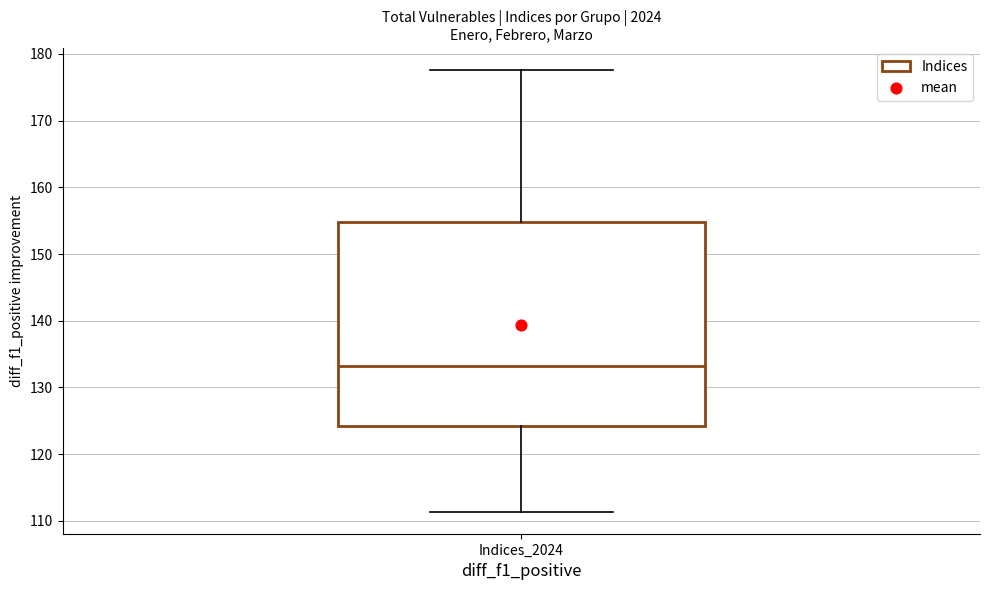

Transcribe this box plot: give where the median line is, the range the box spans, and where the two whiskers end, as read against the y-axis. The values are not printed on the chart, so give them approximately, as read against the axis.

median 133, box 124 to 155, whiskers 111 to 178